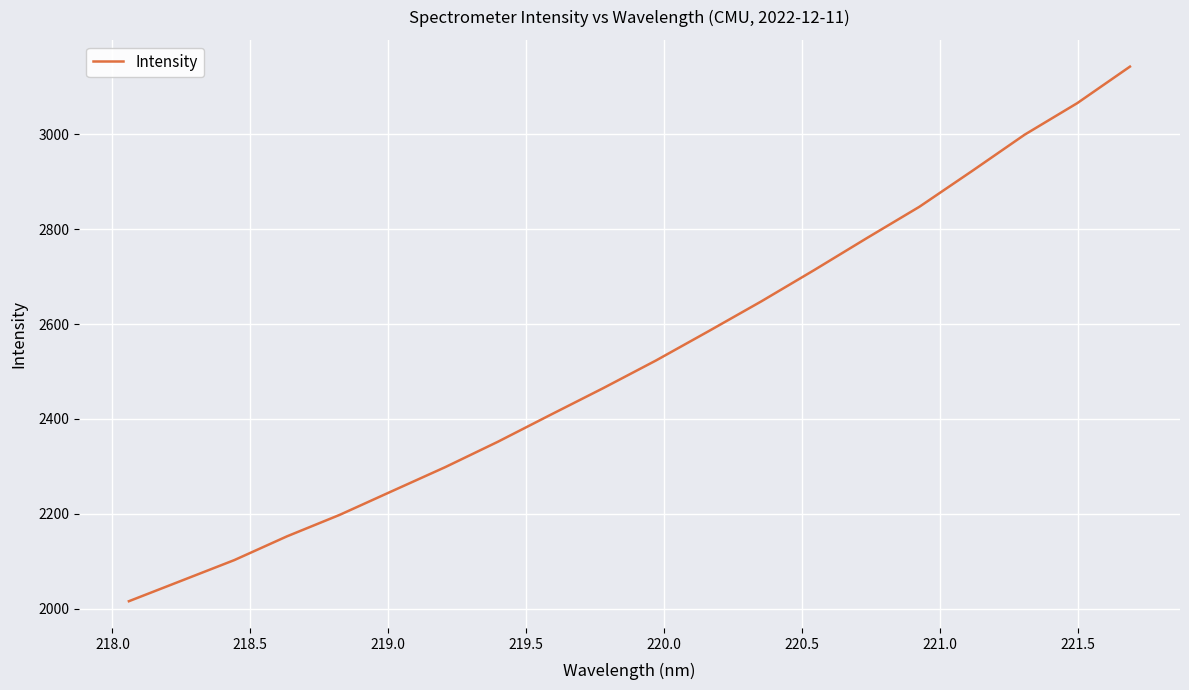

What is the smallest value displayed?

2015.5